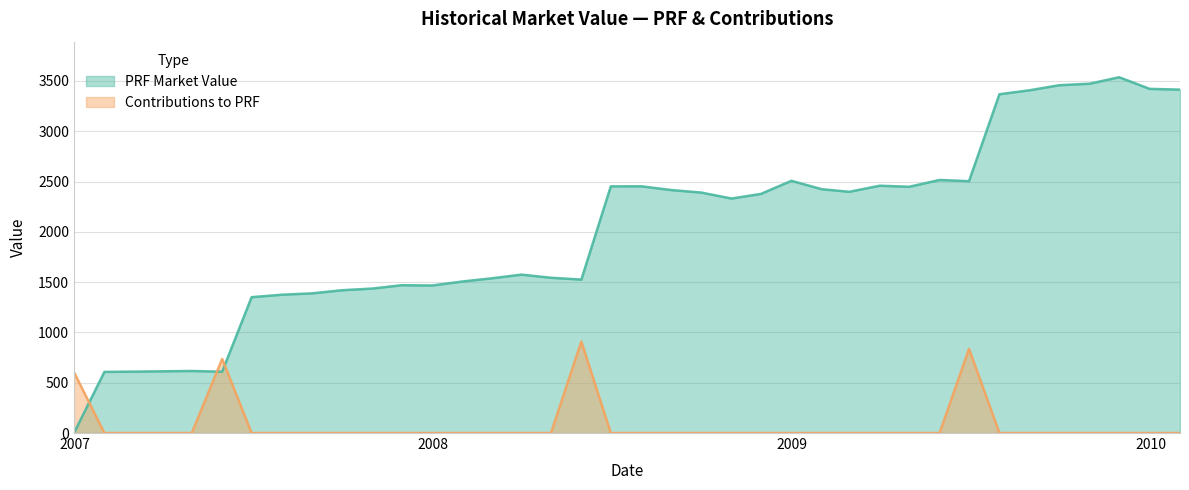

What is the label of the 19th point from the right?

2008-07-31